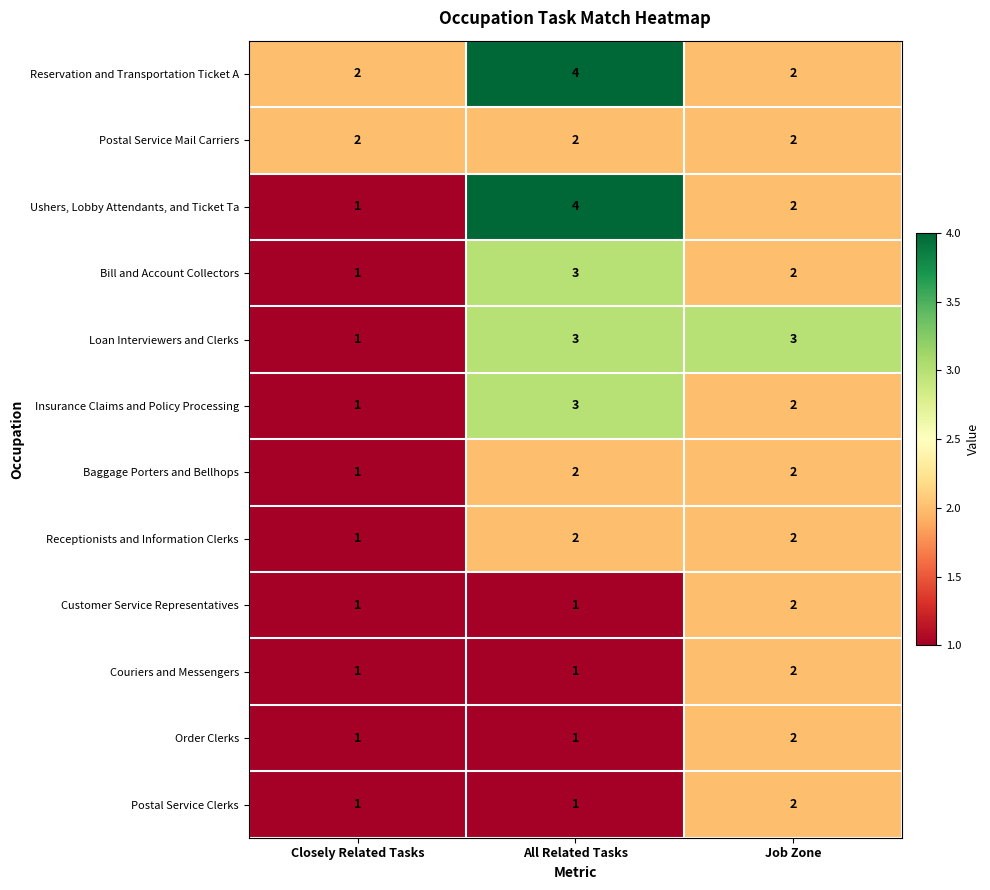

What is the average value of the Reservation and Transportation Ticket A series?

3